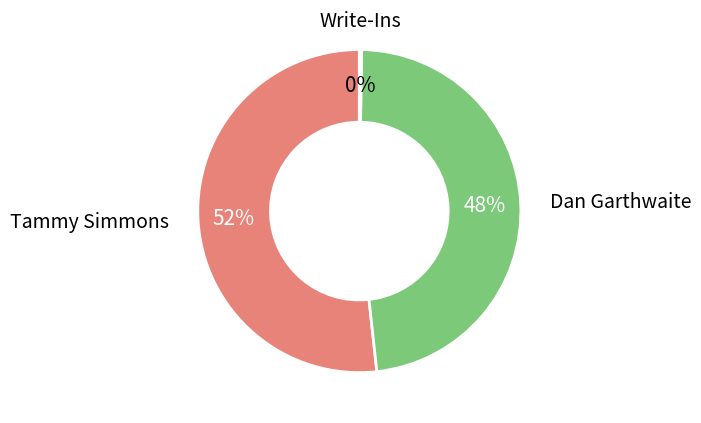

Is there any slice that represents more than half of the pie?

Yes